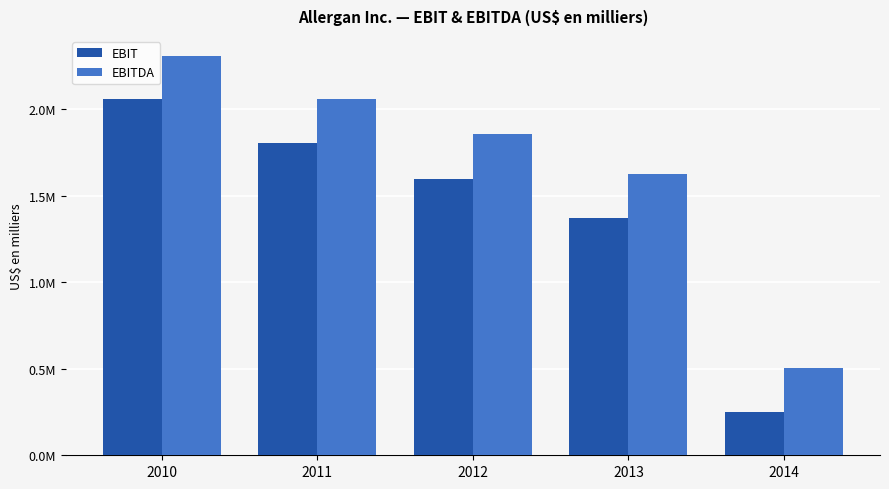

How many EBIT values are between 1371500 and 1805800?

3